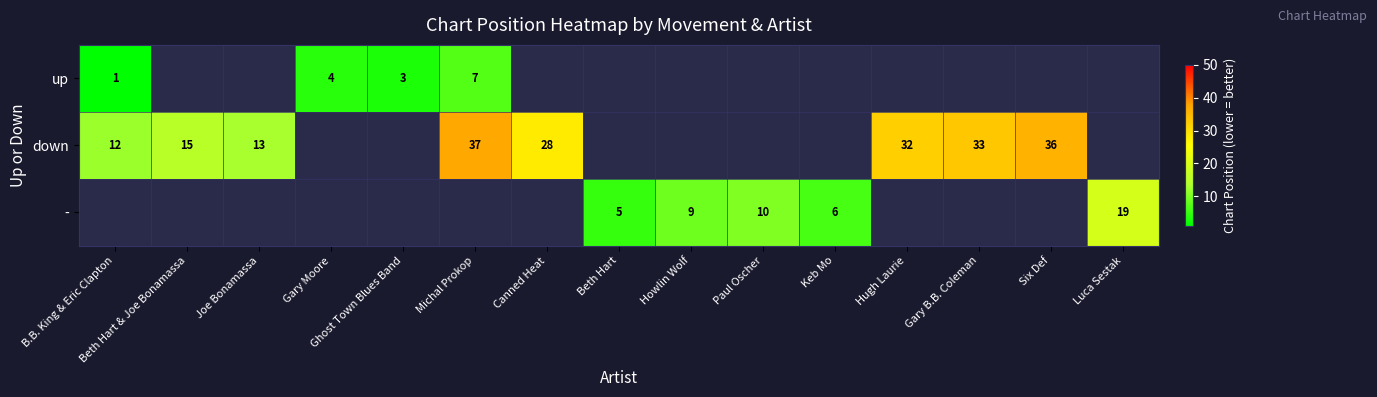

Is it true that up equals 3 at Ghost Town Blues Band?

True